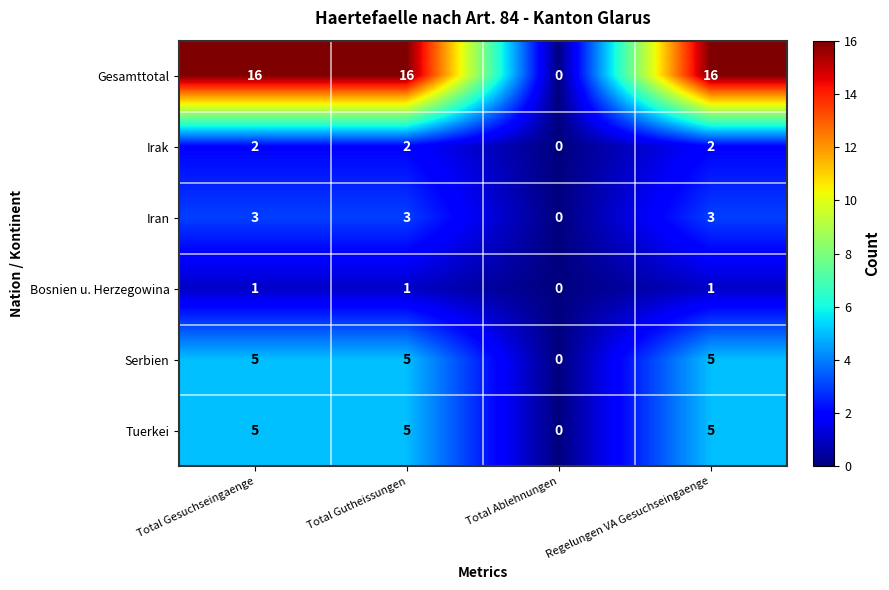

At which category does the chart reach its minimum across all series?

Total Ablehnungen